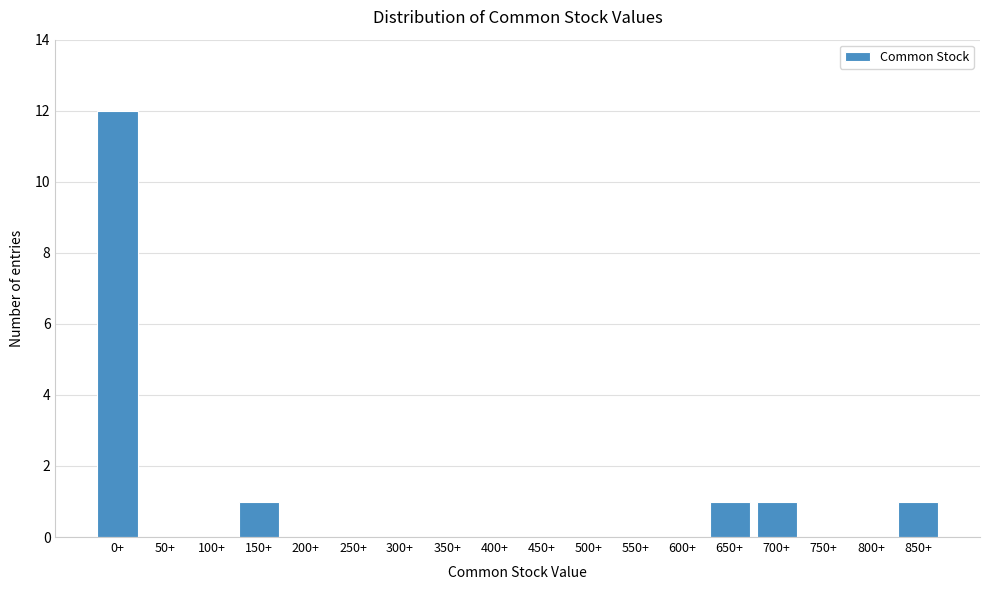

Reading left to right, extract all data points from this chart.

0+=12	50+=0	100+=0	150+=1	200+=0	250+=0	300+=0	350+=0	400+=0	450+=0	500+=0	550+=0	600+=0	650+=1	700+=1	750+=0	800+=0	850+=1